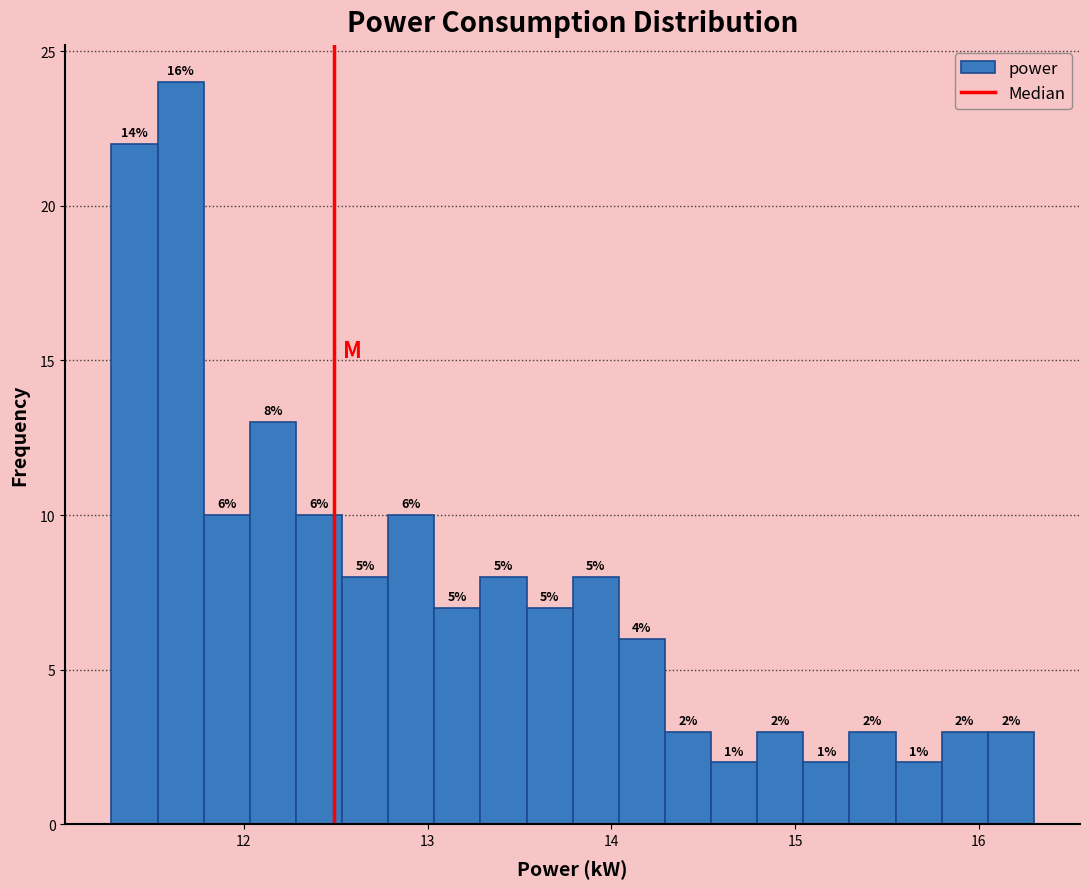

Read against the x-axis, roughly where is the centre of the tallest bar?

11.7